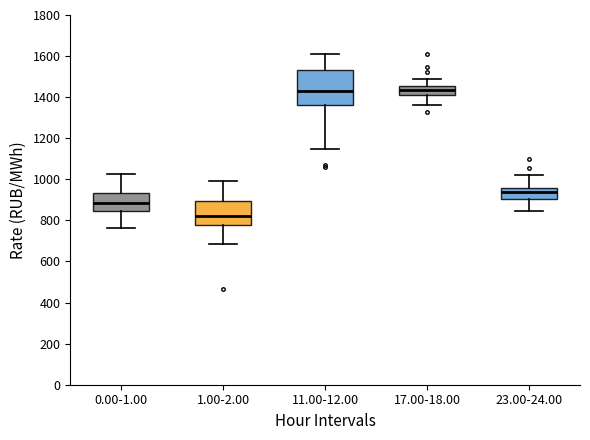

Reading left to right, transcribe this box plot: for each box, give where its median line is, the range the box spans, and where its two whiskers end, as read against the y-axis. The values are not printed on the chart, so give them approximately, as read against the axis.

0.00-1.00: median 880, box 840 to 940, whiskers 760 to 1020
1.00-2.00: median 820, box 780 to 900, whiskers 680 to 1000
11.00-12.00: median 1440, box 1360 to 1540, whiskers 1140 to 1620
17.00-18.00: median 1440, box 1420 to 1460, whiskers 1360 to 1500
23.00-24.00: median 940, box 900 to 960, whiskers 840 to 1020